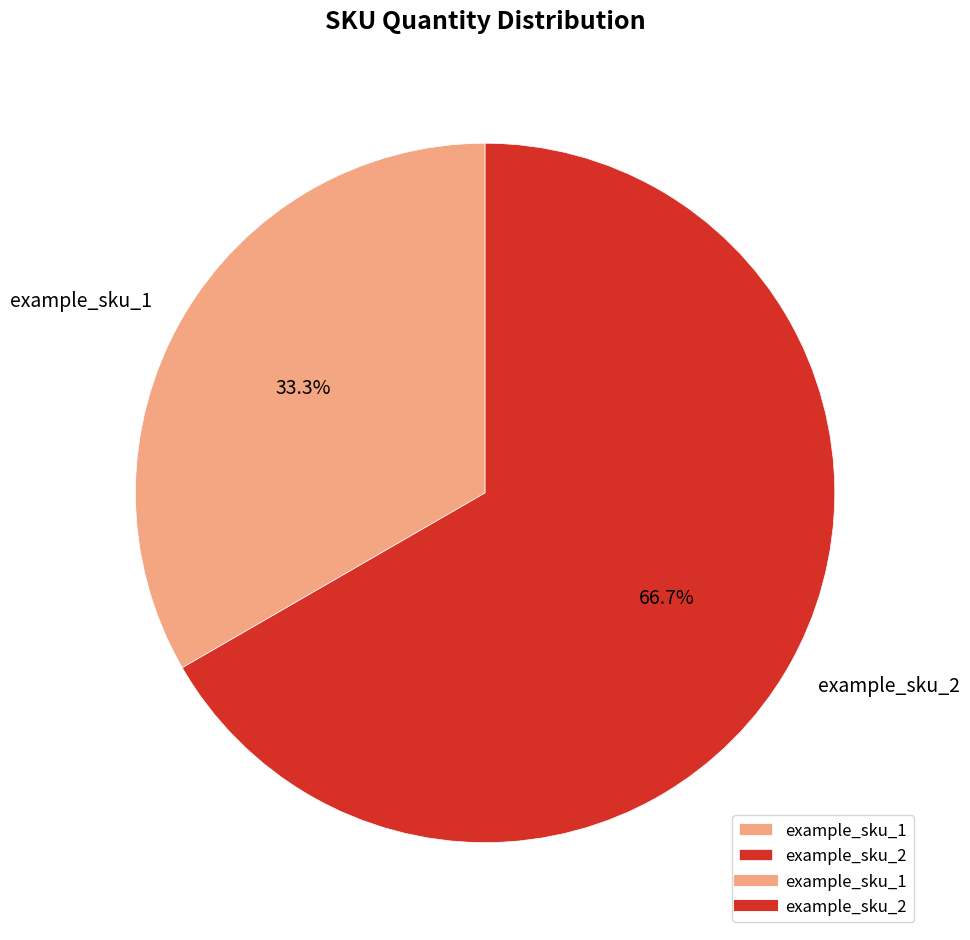

To the nearest percent, what is the difference between the largest and smallest slice percentages?

33%